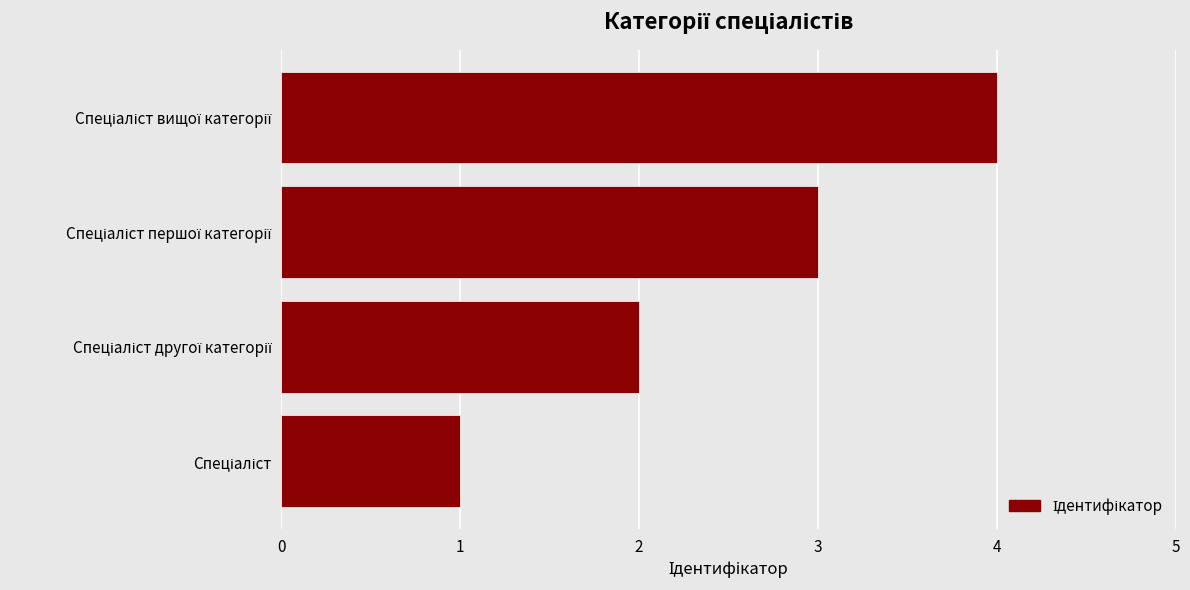

What is the difference between the maximum and minimum values?

3